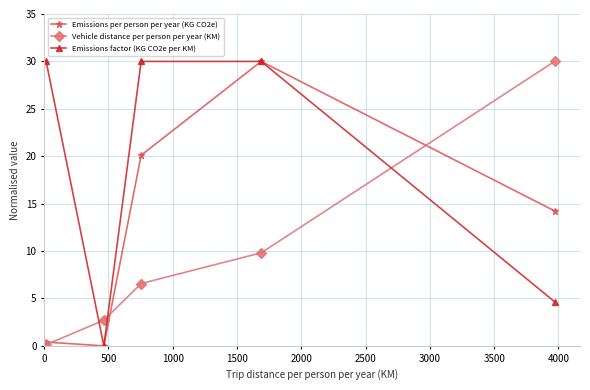

List the series in order of their overall mean, lowest first.

Vehicle distance per person per year (KM), Emissions per person per year (KG CO2e), Emissions factor (KG CO2e per KM)